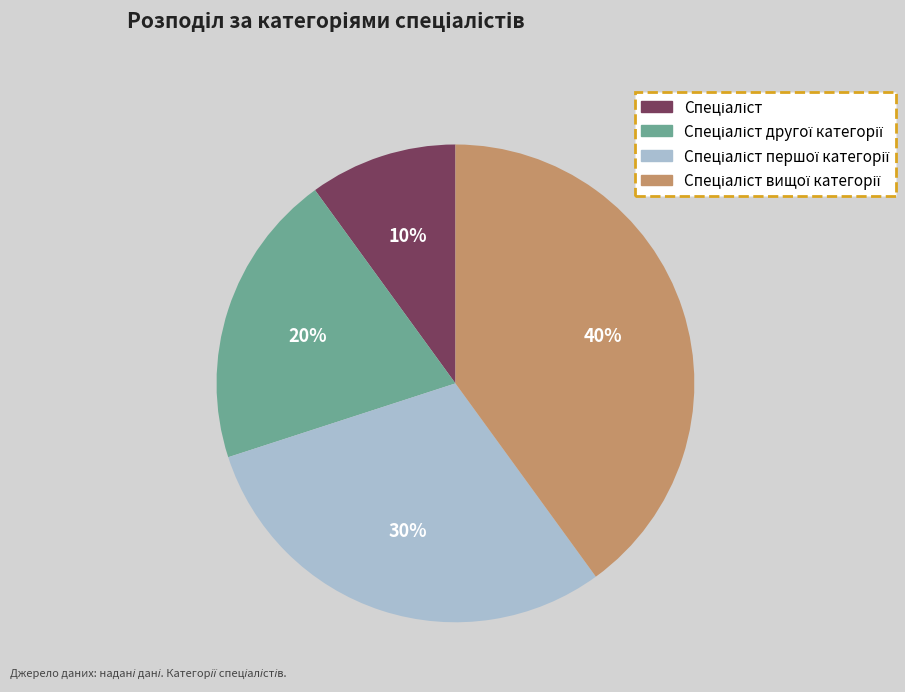

How many segments does this pie chart have?

4